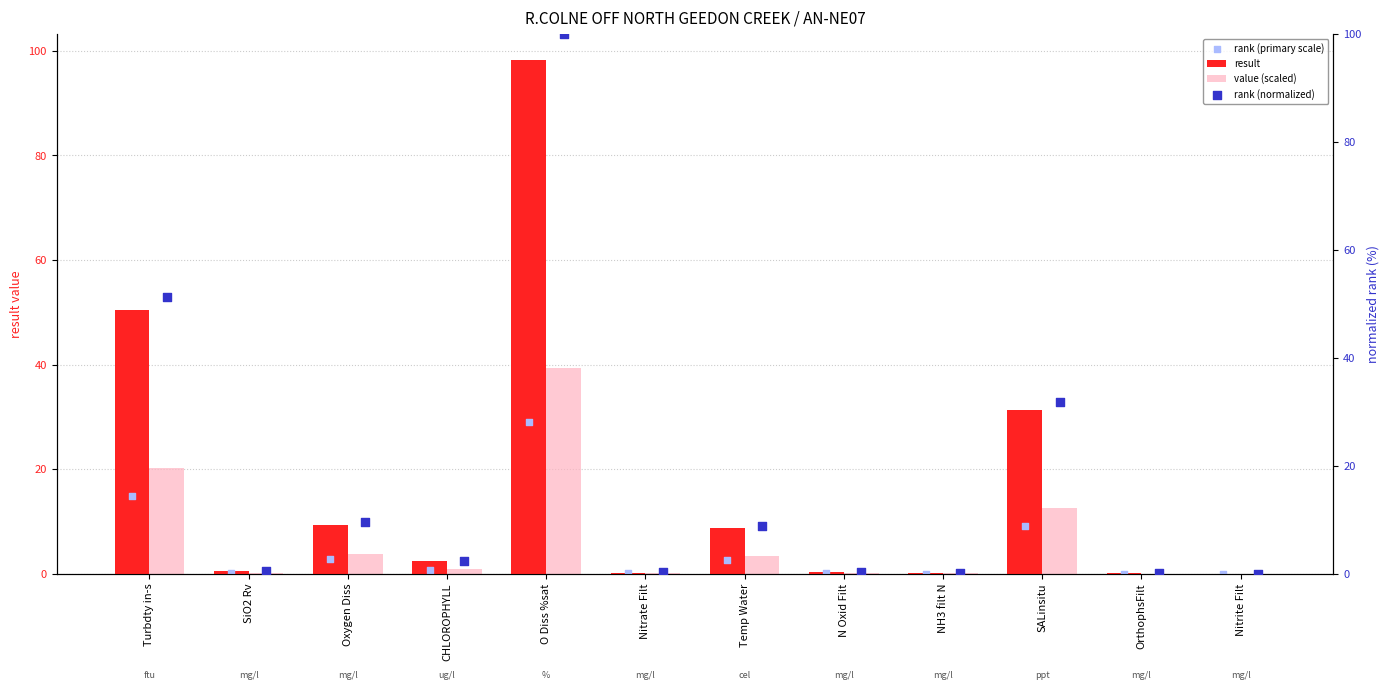

Which series reaches the maximum Y coordinate?

rank (normalized)